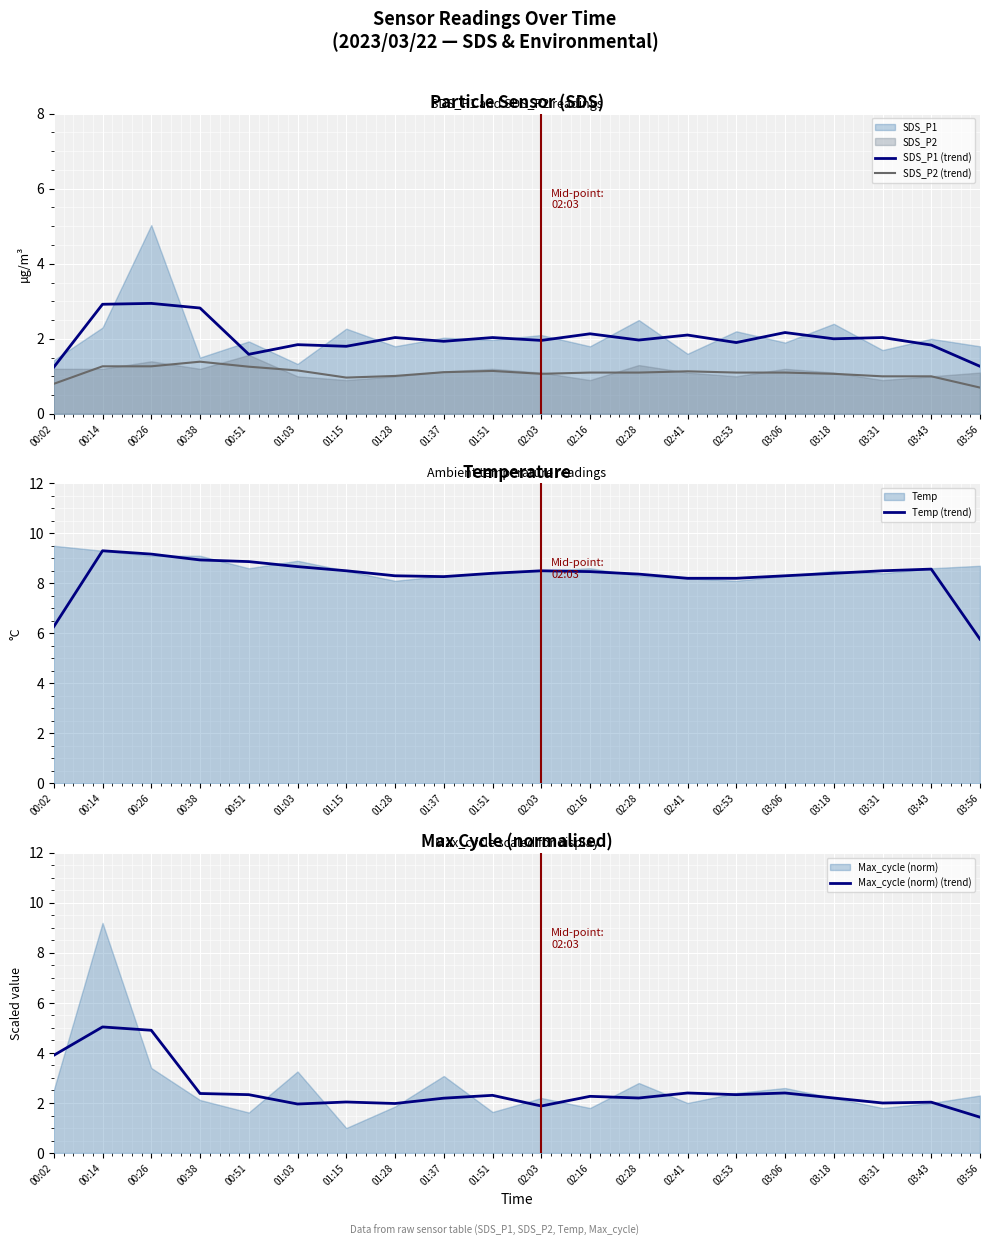

Rank the categories by SDS_P2 (trend) value from highest to lowest.

00:38, 00:14, 00:26, 00:51, 01:03, 01:51, 02:41, 01:37, 02:16, 02:28, 03:06, 02:53, 02:03, 03:18, 01:28, 03:31, 03:43, 01:15, 00:02, 03:56